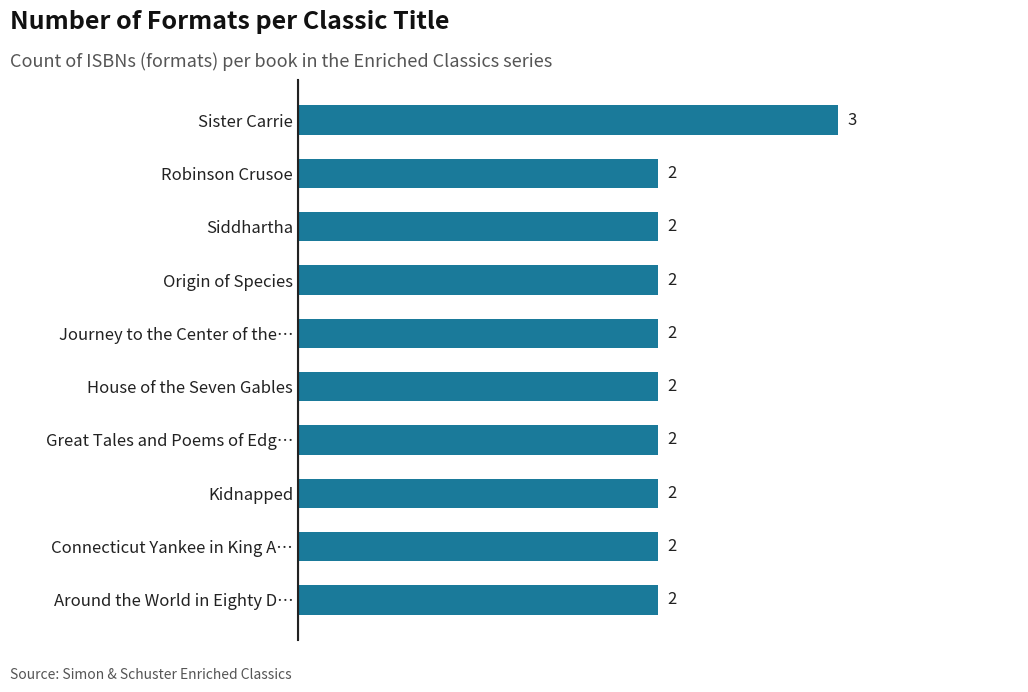

What is the difference between the maximum and minimum values?

1